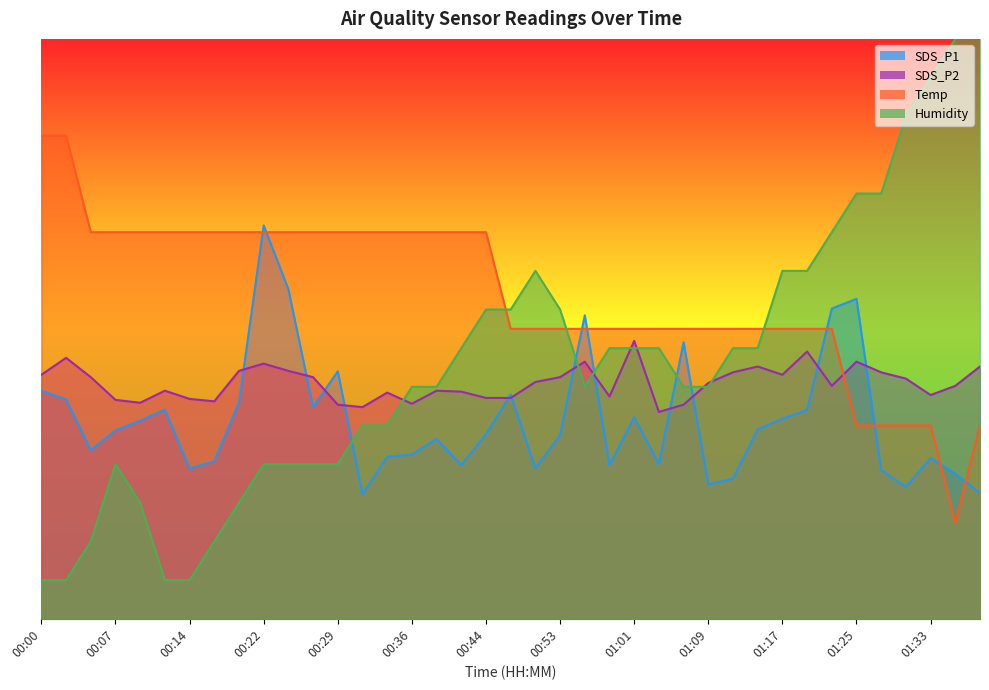

Where is SDS_P1 nearest to the value 53?

00:29